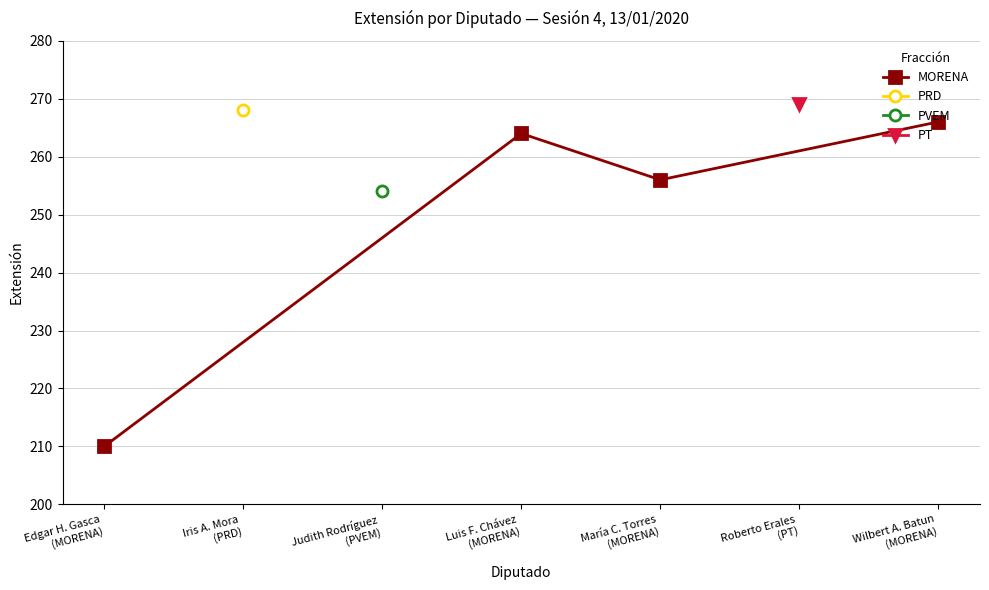

Which category has the lowest value across all series?

Edgar H. Gasca
(MORENA)